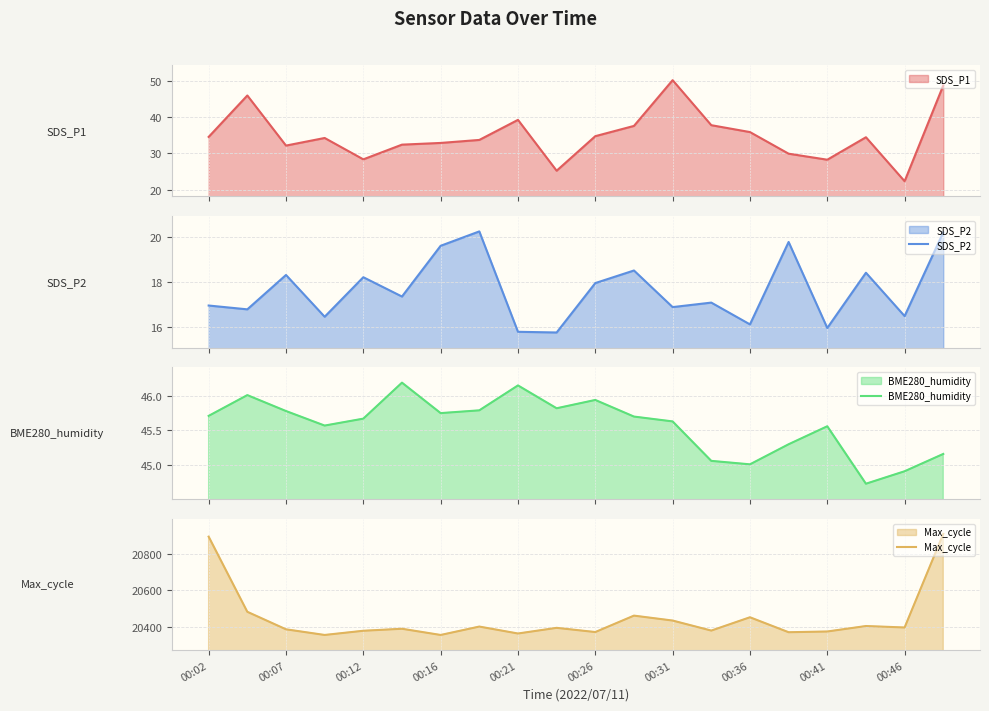

At how many categories does at least one series exceed 10041?

20